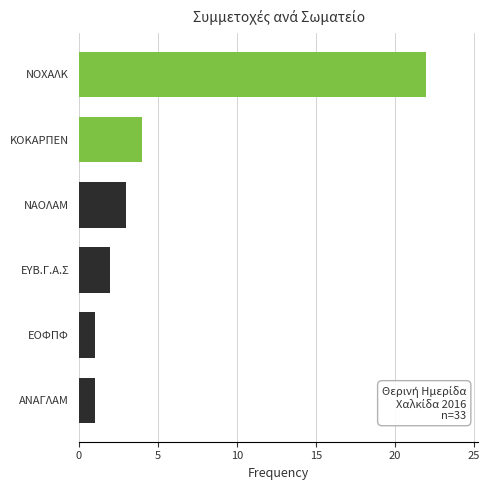

What is the difference between the maximum and minimum values?

21